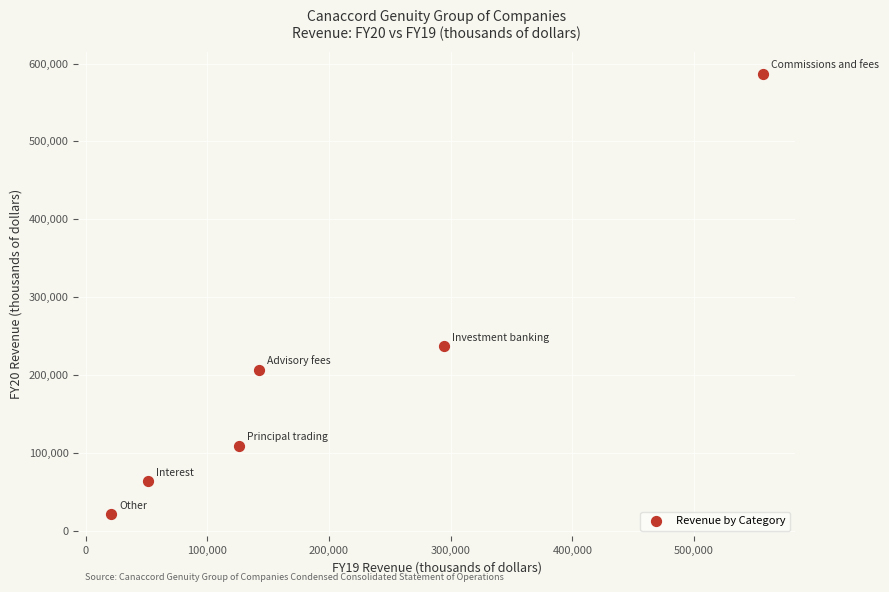

What Y value in the scatter plot is closest to 303937?

236962